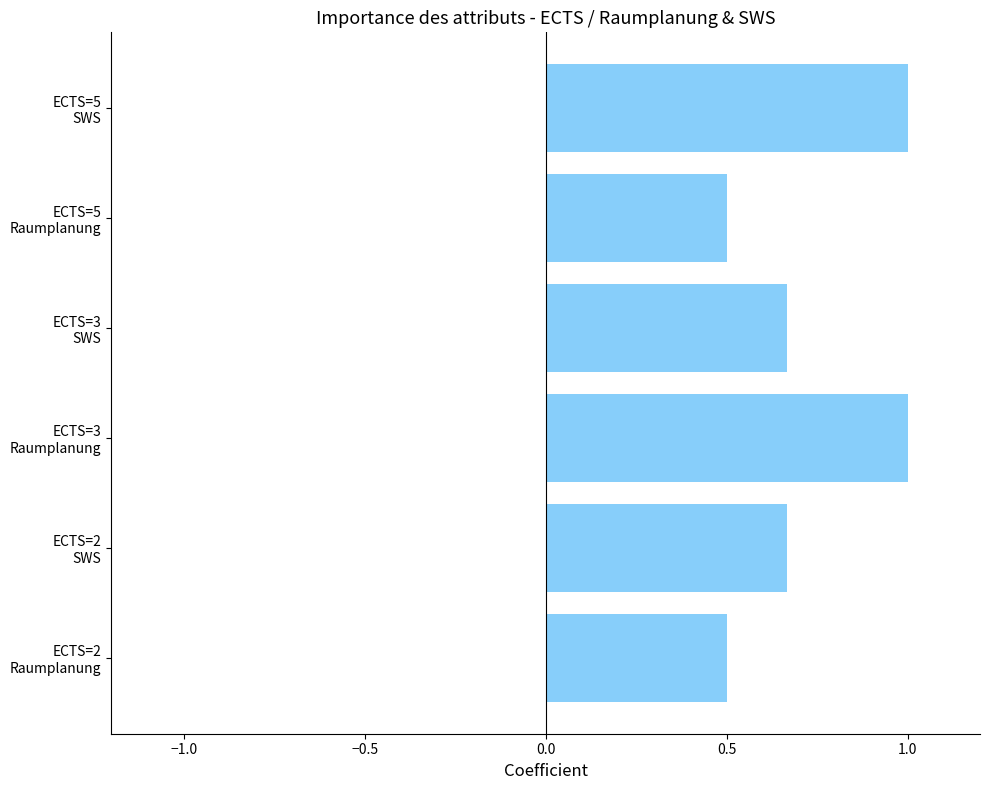

What is the sum of all values?

4.3